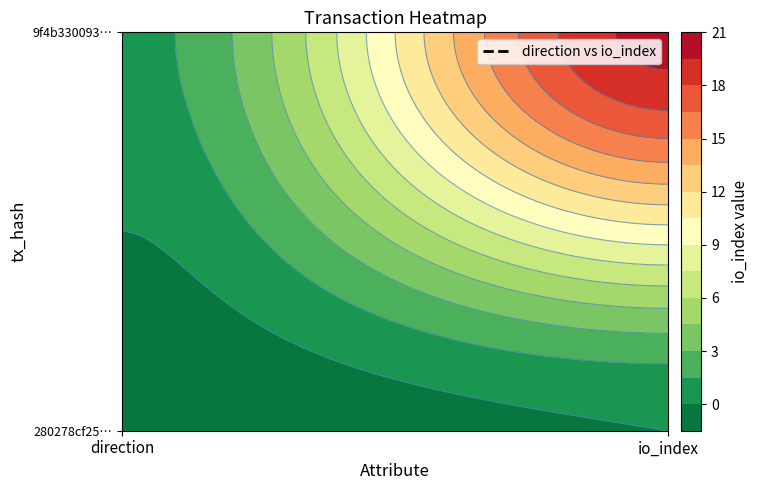

Reading right to left, what are all the values shown in this chart?

280278cf2596cd12fd450d43b594151453ddc55: 0	-1
9f4b3300931dc58b343f6e524c020e9a758104f: 20	1